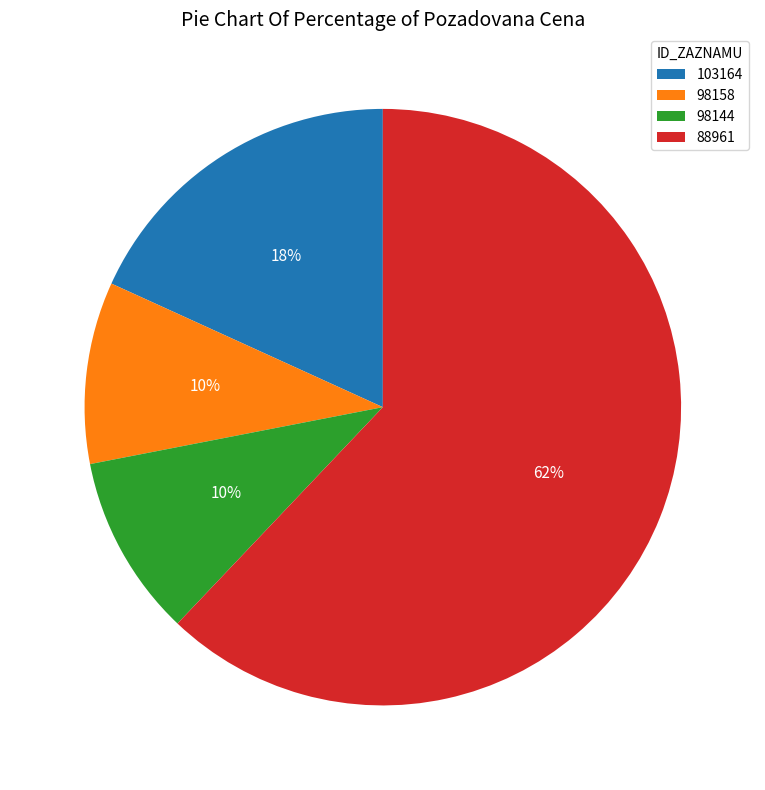

To the nearest percent, what is the difference between the largest and smallest slice percentages?

52%